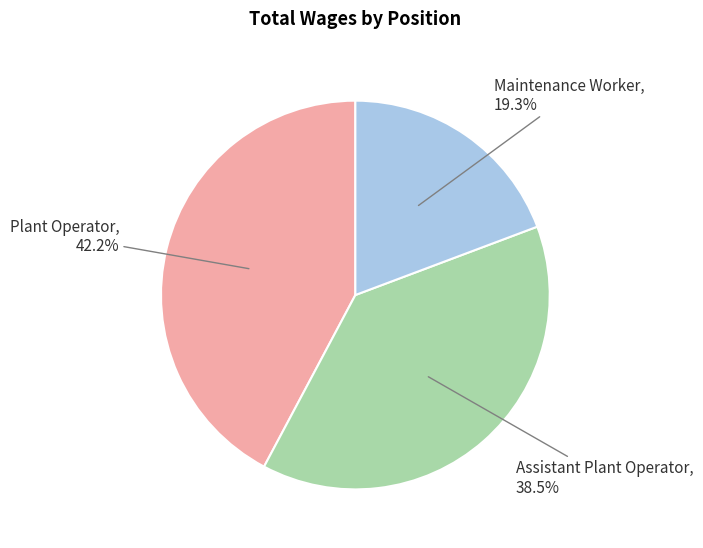

How many slices are in this pie chart?

3